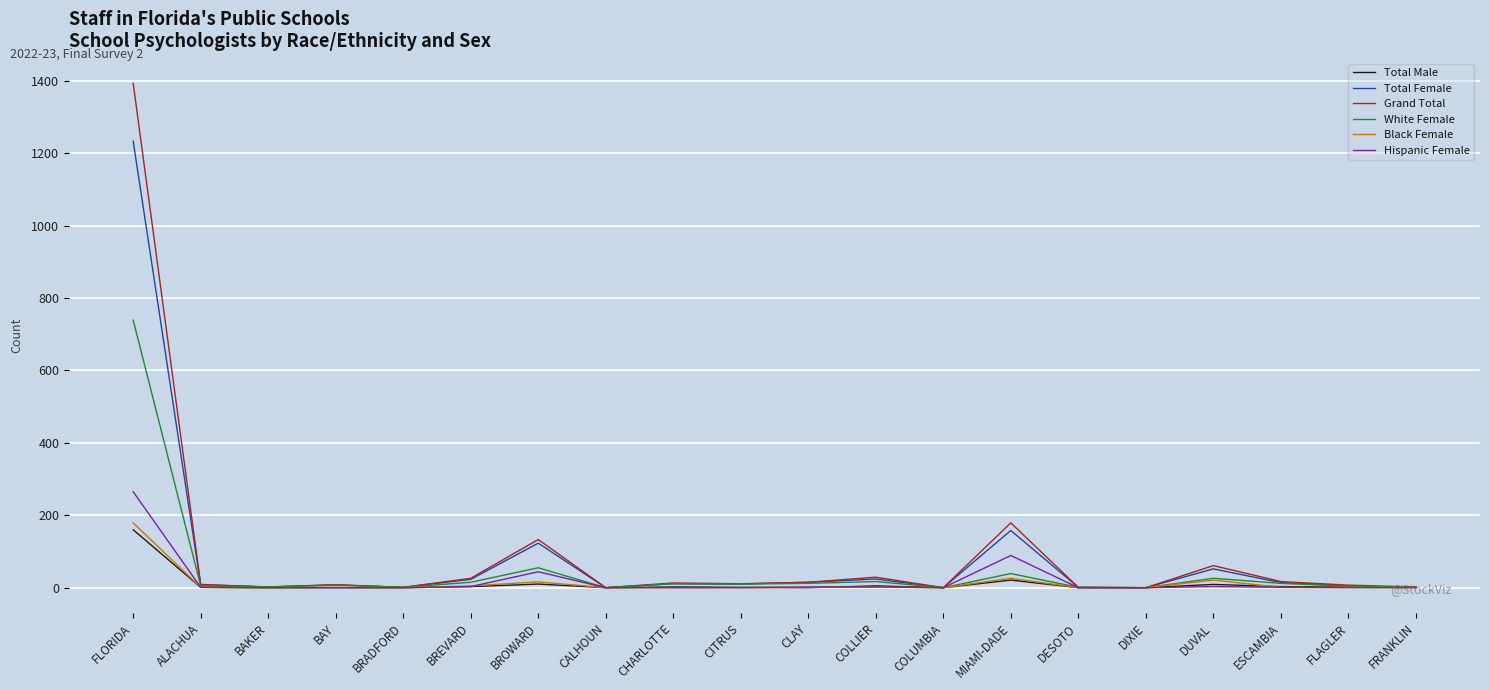

True or false: Total Female has a value of 1233 at FLORIDA.

True